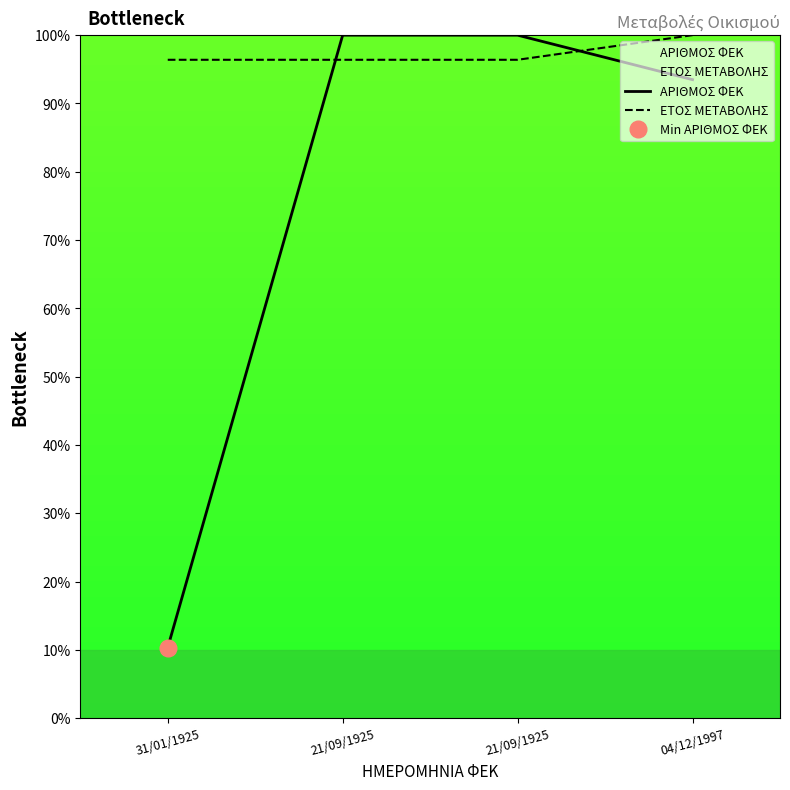

Reading left to right, transcribe all the data shown in this chart.

ΑΡΙΘΜΟΣ ΦΕΚ: 31.0	300.0	300.0	280.5
ΕΤΟΣ ΜΕΤΑΒΟΛΗΣ: 289.2	289.2	289.2	300.0